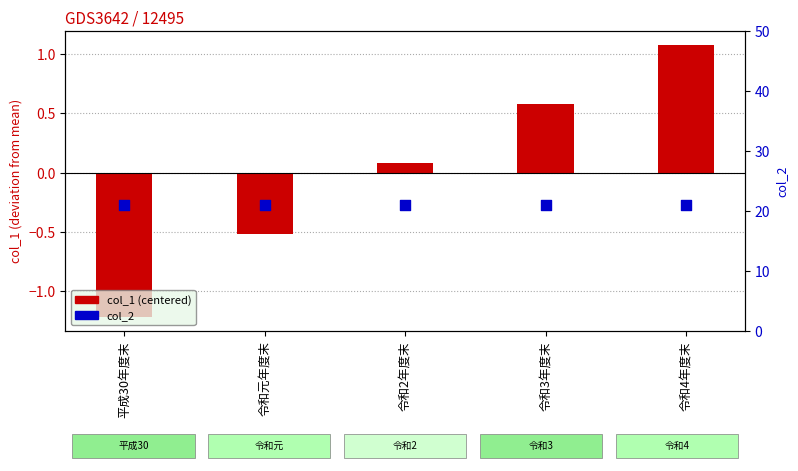

What are all the series names shown in the legend?

col_1 (centered), col_2